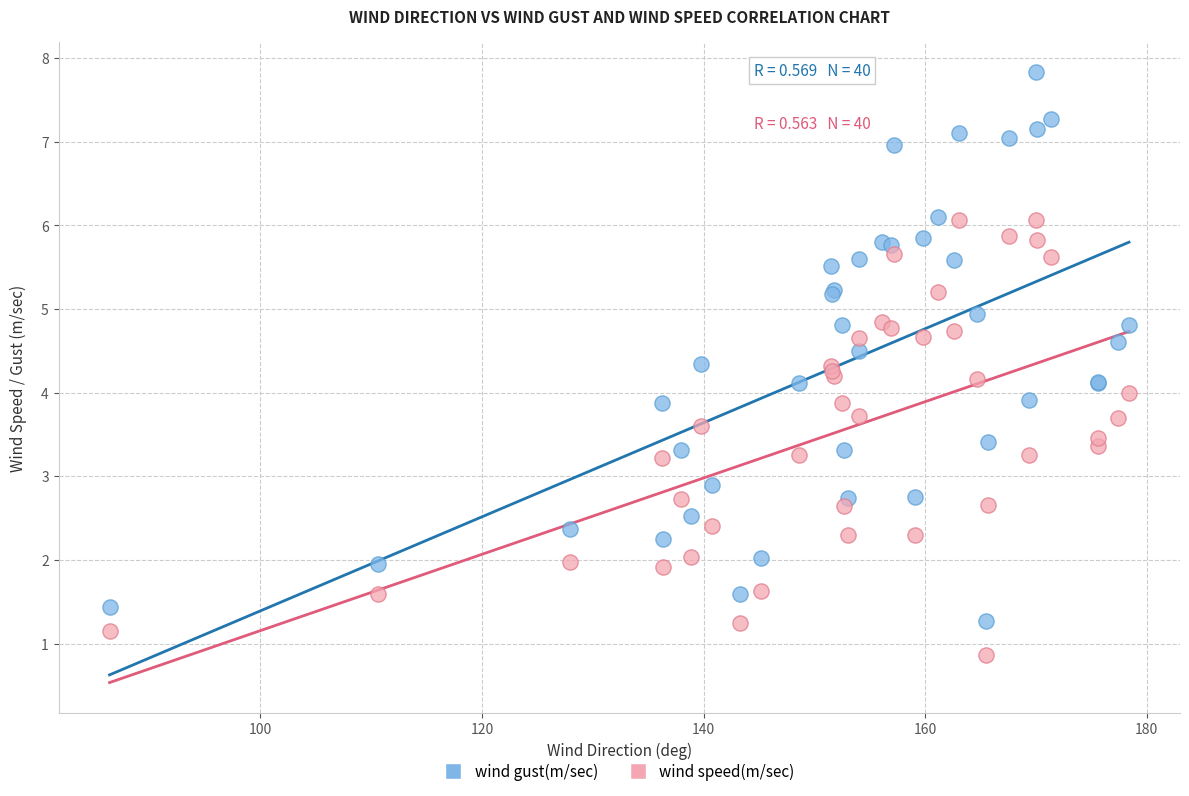

What are all the series names shown in the legend?

wind gust(m/sec), wind speed(m/sec)